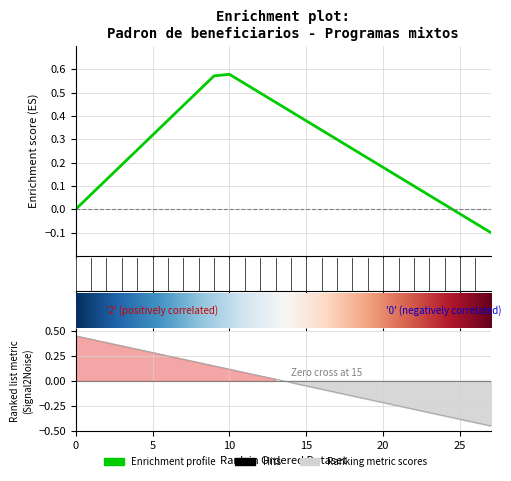

Where is the data nearest to the value 0?

14